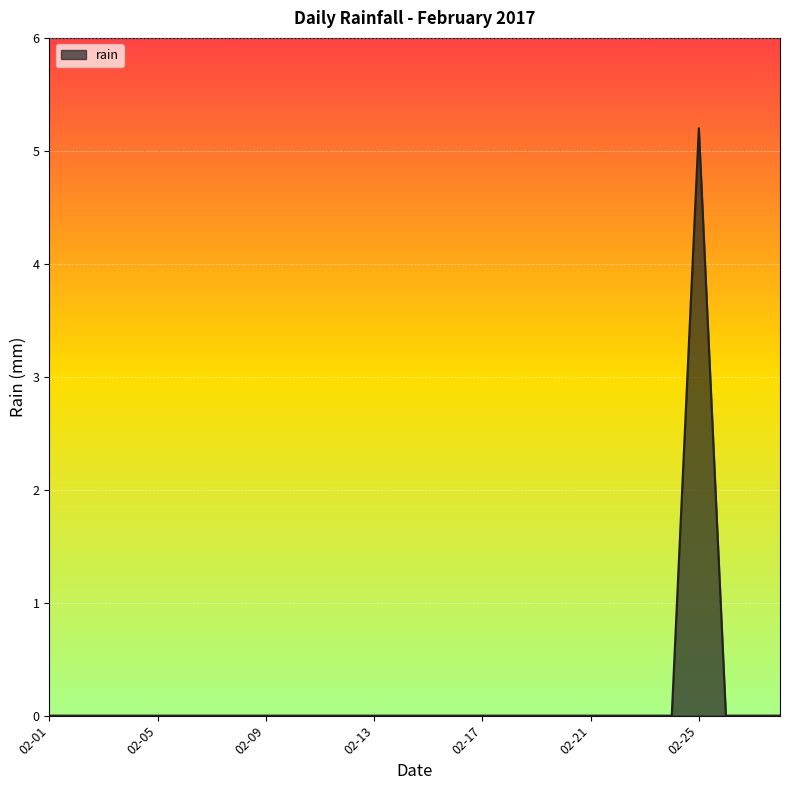

What is the greatest value displayed?

5.2